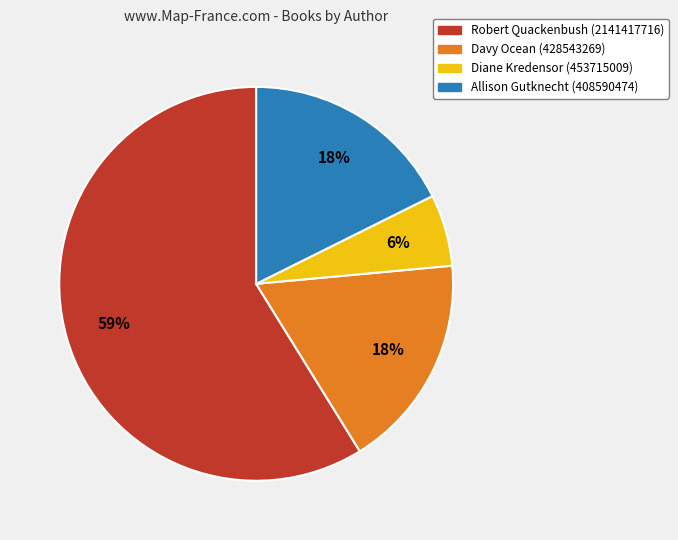

Is the sum of Diane Kredensor (453715009) and Allison Gutknecht (408590474) greater than half?

No